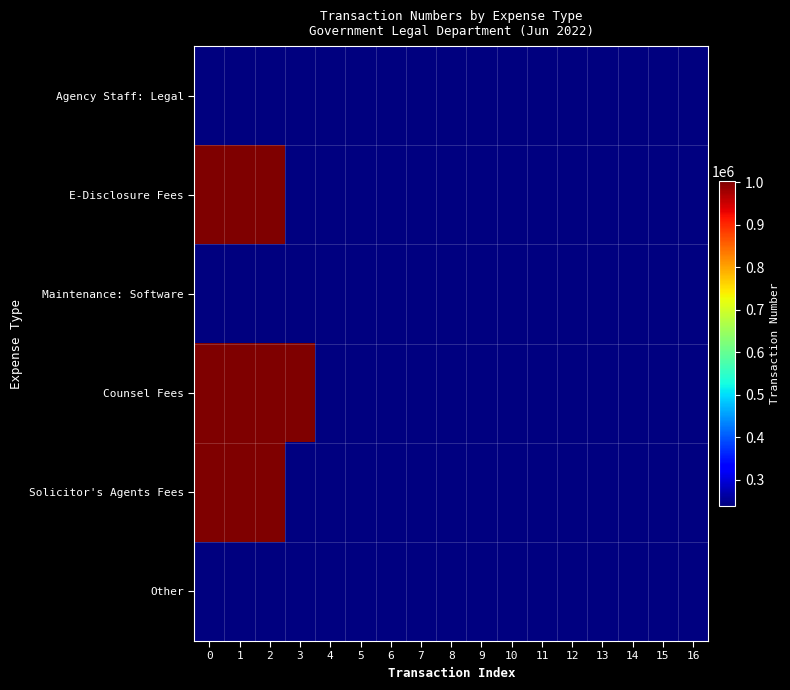

How many positive values does the Solicitor's Agents Fees series have?

3